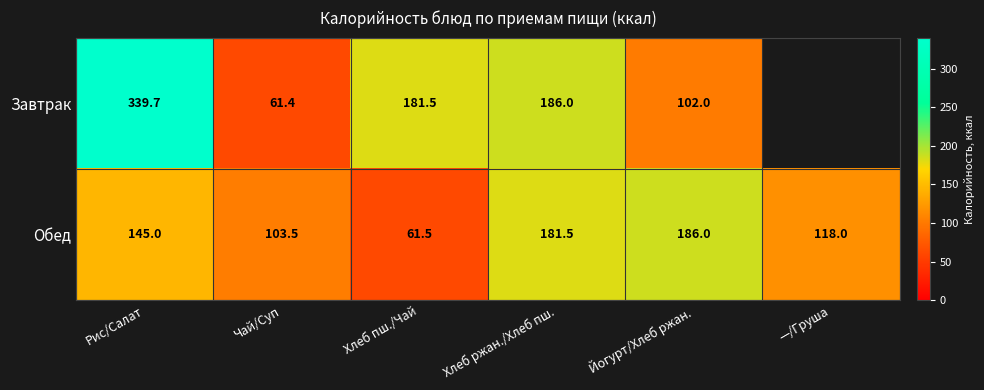

Is the value of Обед at Чай/Суп greater than the value of Завтрак at Хлеб ржан./Хлеб пш.?

No